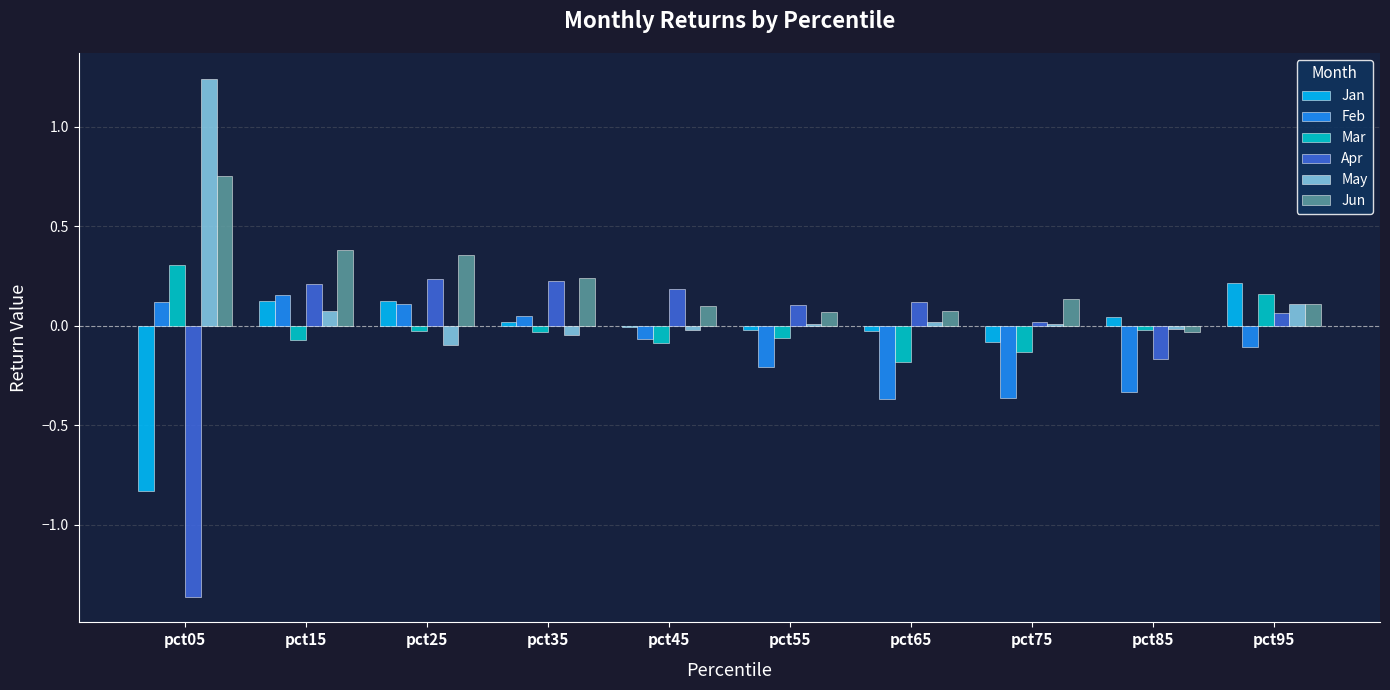

What are all the series names shown in the legend?

Jan, Feb, Mar, Apr, May, Jun